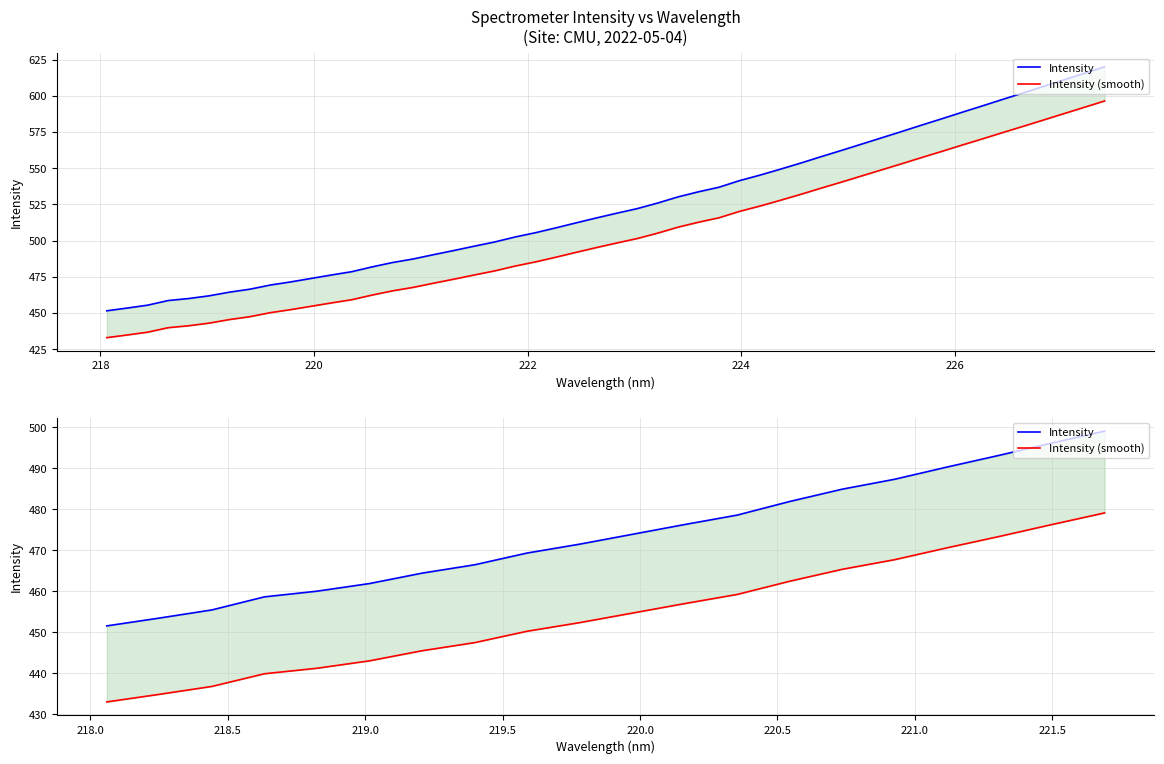

What are all the series names shown in the legend?

Intensity, Intensity (smooth)